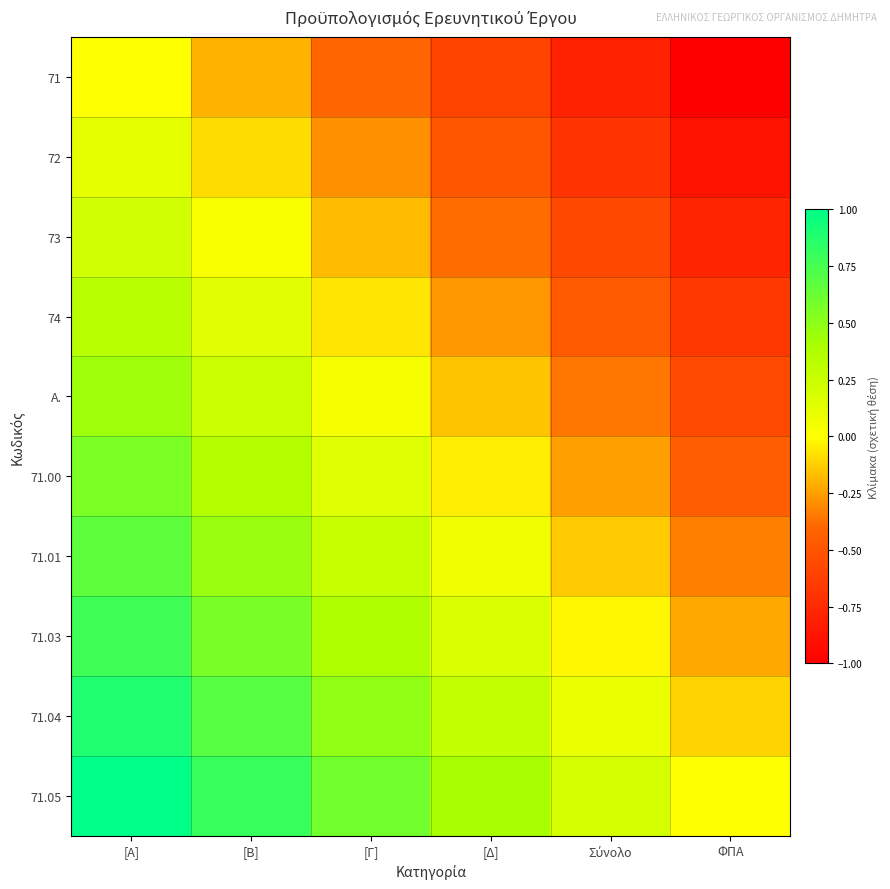

Reading left to right, transcribe all the data shown in this chart.

71: [Α]=0.0	[Β]=-0.2	[Γ]=-0.4	[Δ]=-0.6	Σύνολο=-0.8	ΦΠΑ=-1.0
72: [Α]=0.1	[Β]=-0.1	[Γ]=-0.3	[Δ]=-0.5	Σύνολο=-0.7	ΦΠΑ=-0.9
73: [Α]=0.2	[Β]=0.0	[Γ]=-0.2	[Δ]=-0.4	Σύνολο=-0.6	ΦΠΑ=-0.8
74: [Α]=0.3	[Β]=0.1	[Γ]=-0.1	[Δ]=-0.3	Σύνολο=-0.5	ΦΠΑ=-0.7
Α.: [Α]=0.4	[Β]=0.2	[Γ]=0.0	[Δ]=-0.2	Σύνολο=-0.4	ΦΠΑ=-0.6
71.00: [Α]=0.6	[Β]=0.4	[Γ]=0.2	[Δ]=-0.0	Σύνολο=-0.2	ΦΠΑ=-0.4
71.01: [Α]=0.7	[Β]=0.5	[Γ]=0.3	[Δ]=0.1	Σύνολο=-0.1	ΦΠΑ=-0.3
71.03: [Α]=0.8	[Β]=0.6	[Γ]=0.4	[Δ]=0.2	Σύνολο=-0.0	ΦΠΑ=-0.2
71.04: [Α]=0.9	[Β]=0.7	[Γ]=0.5	[Δ]=0.3	Σύνολο=0.1	ΦΠΑ=-0.1
71.05: [Α]=1.0	[Β]=0.8	[Γ]=0.6	[Δ]=0.4	Σύνολο=0.2	ΦΠΑ=0.0